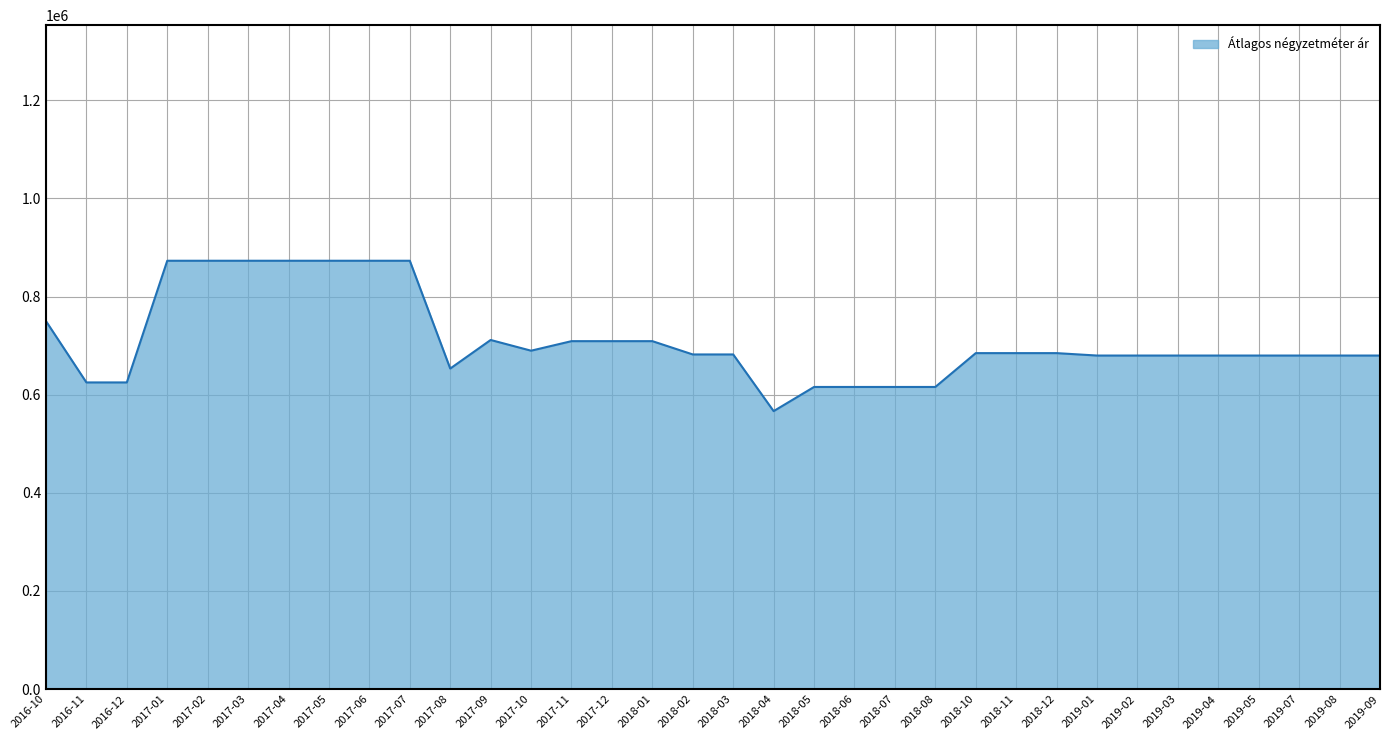

What is the difference between the maximum and minimum values?

306513